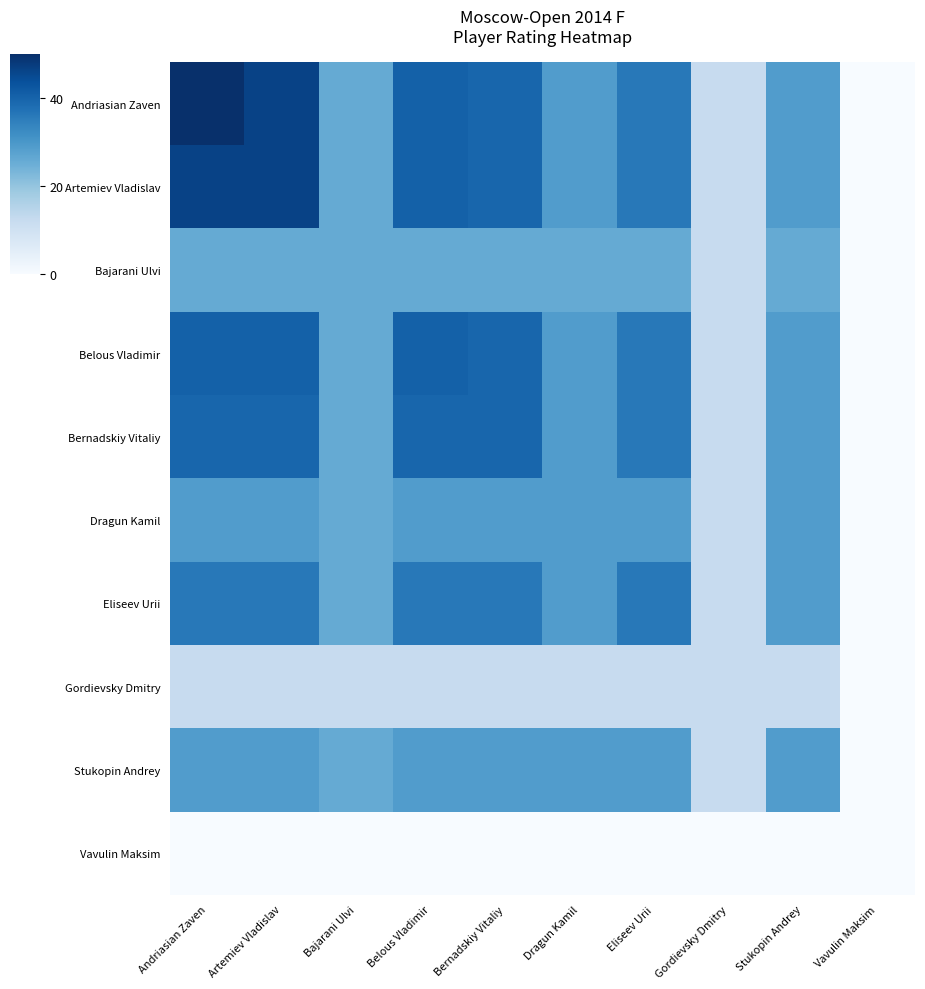

Which label corresponds to the largest value in the chart?

Andriasian Zaven